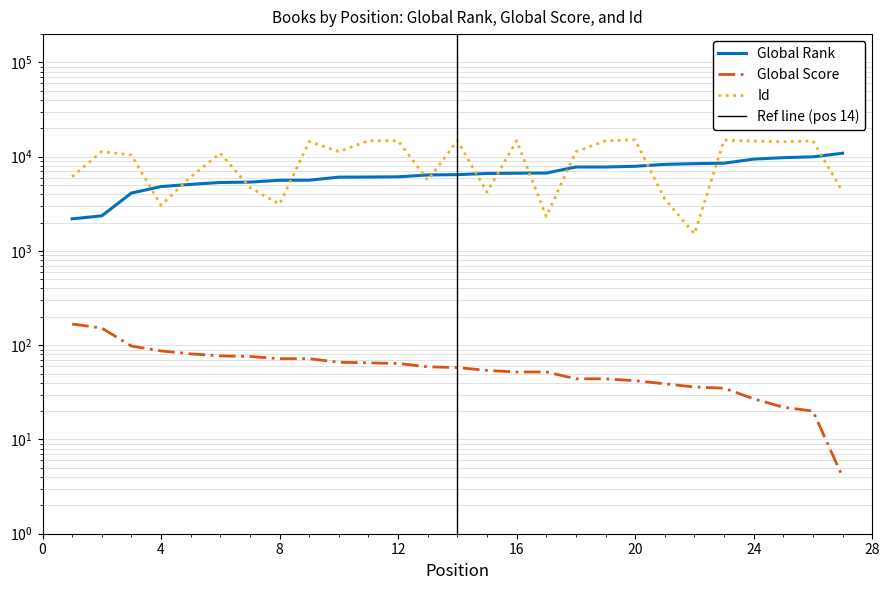

True or false: Global Score and Id cross at least once.

False